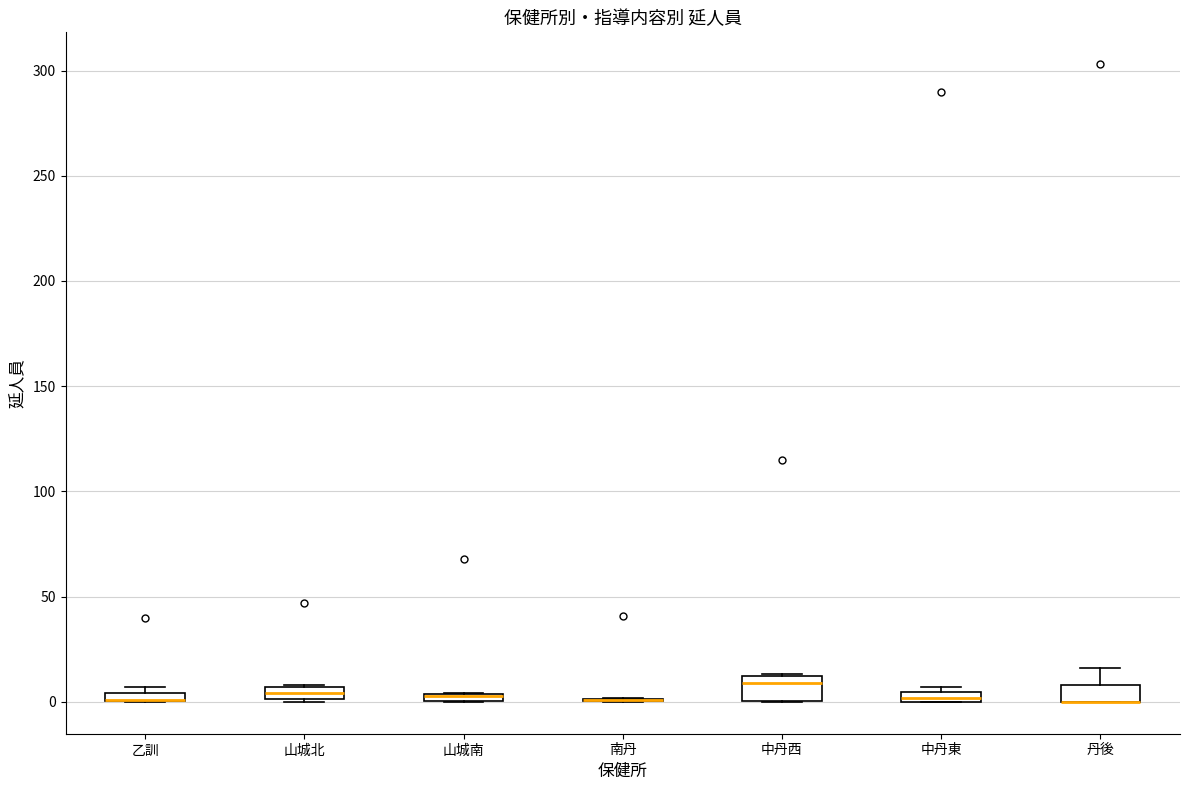

Where is the lower edge of the box for 丹後 on the y-axis? The values are not printed on the chart, so give them approximately, as read against the axis.

0